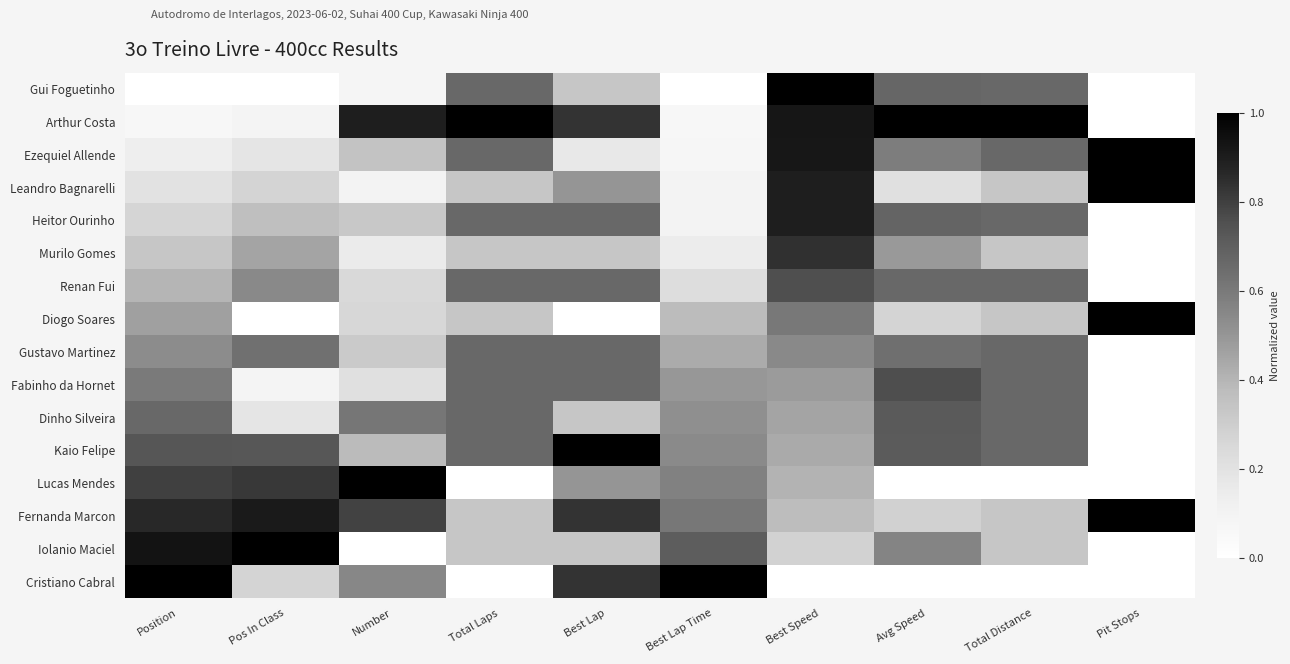

What is the total value across all series at Number?

6.3